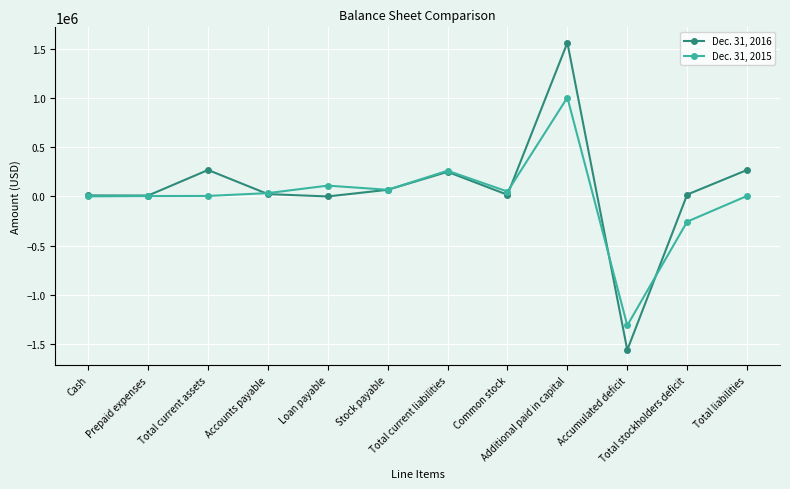

At which category is the sum across all series the highest?

Additional paid in capital